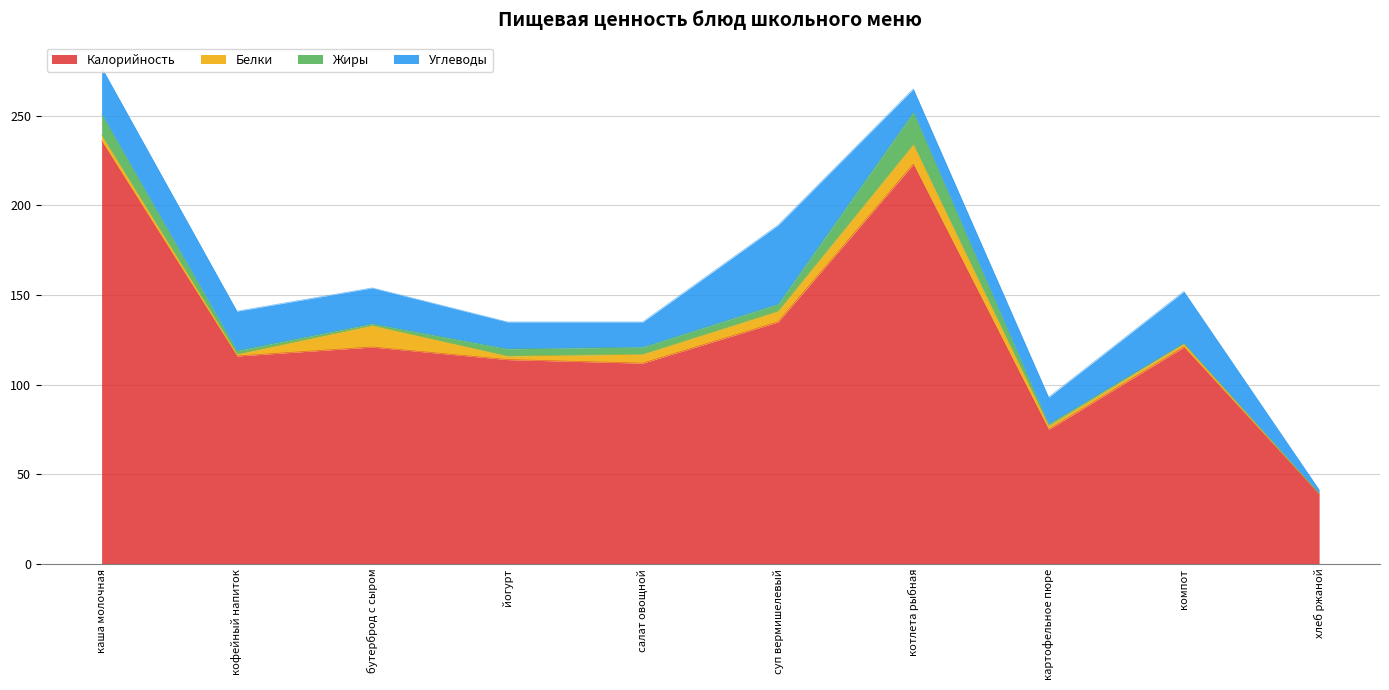

In Углеводы, how many points are lower than both neighbors (excluding endpoints)?

2